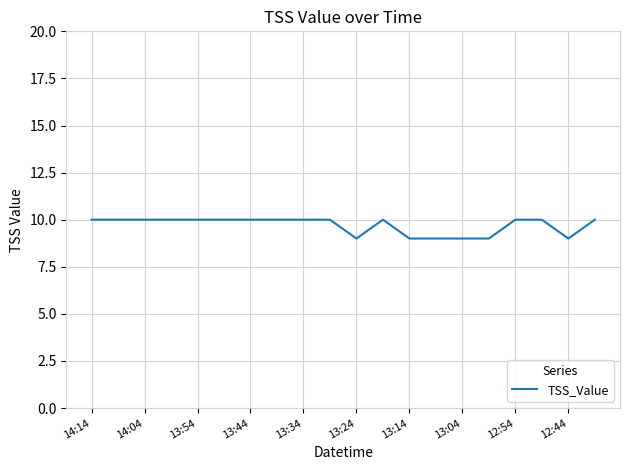

What is the smallest value displayed?

9